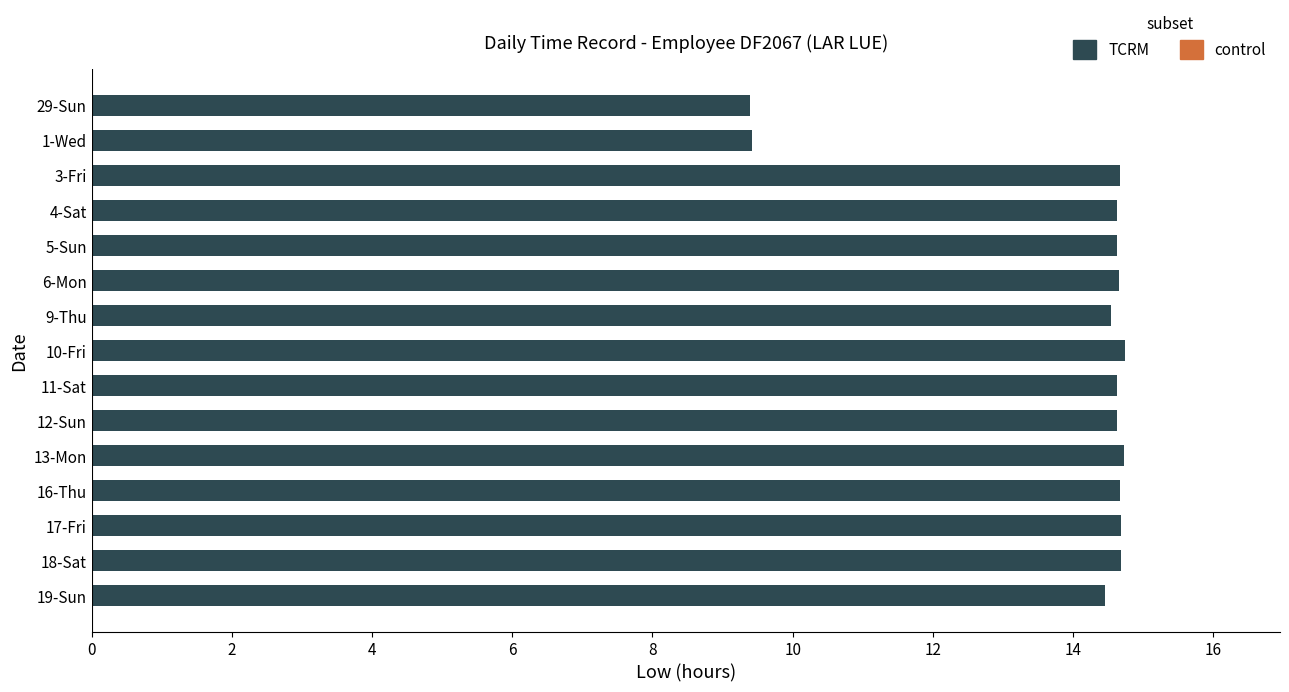

What is the sum of all values?

209.1